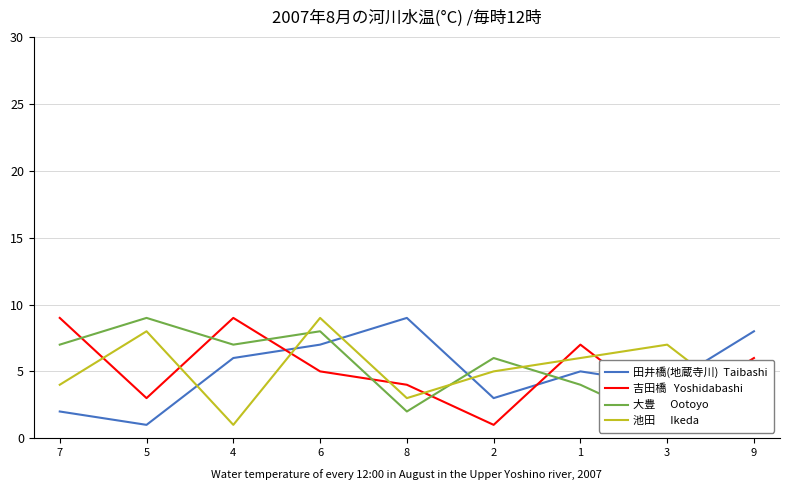

List the labels in order of 田井橋(地蔵寺川)  Taibashi value, smallest first.

5, 7, 2, 3, 1, 4, 6, 9, 8